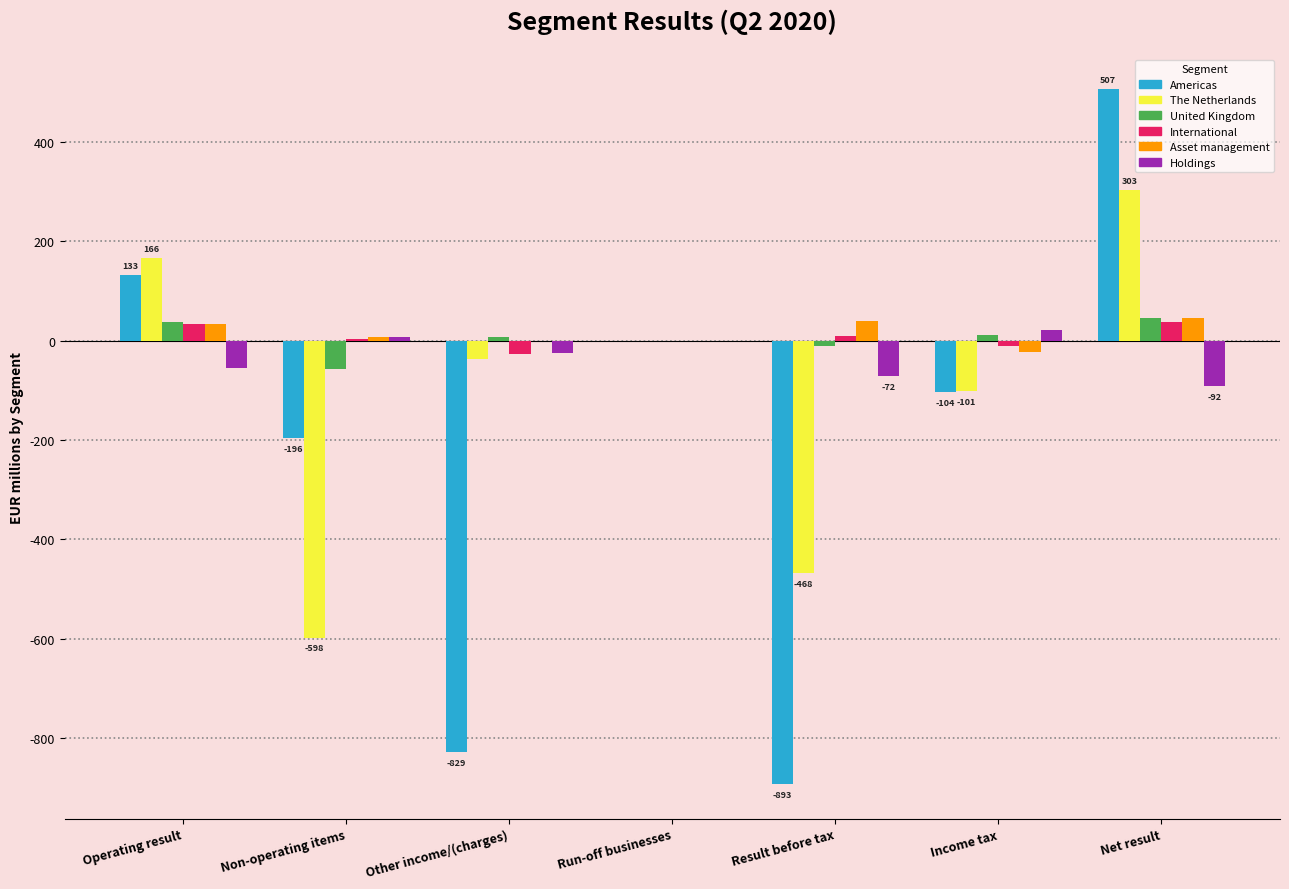

Which series has the largest range (max minus min)?

Americas